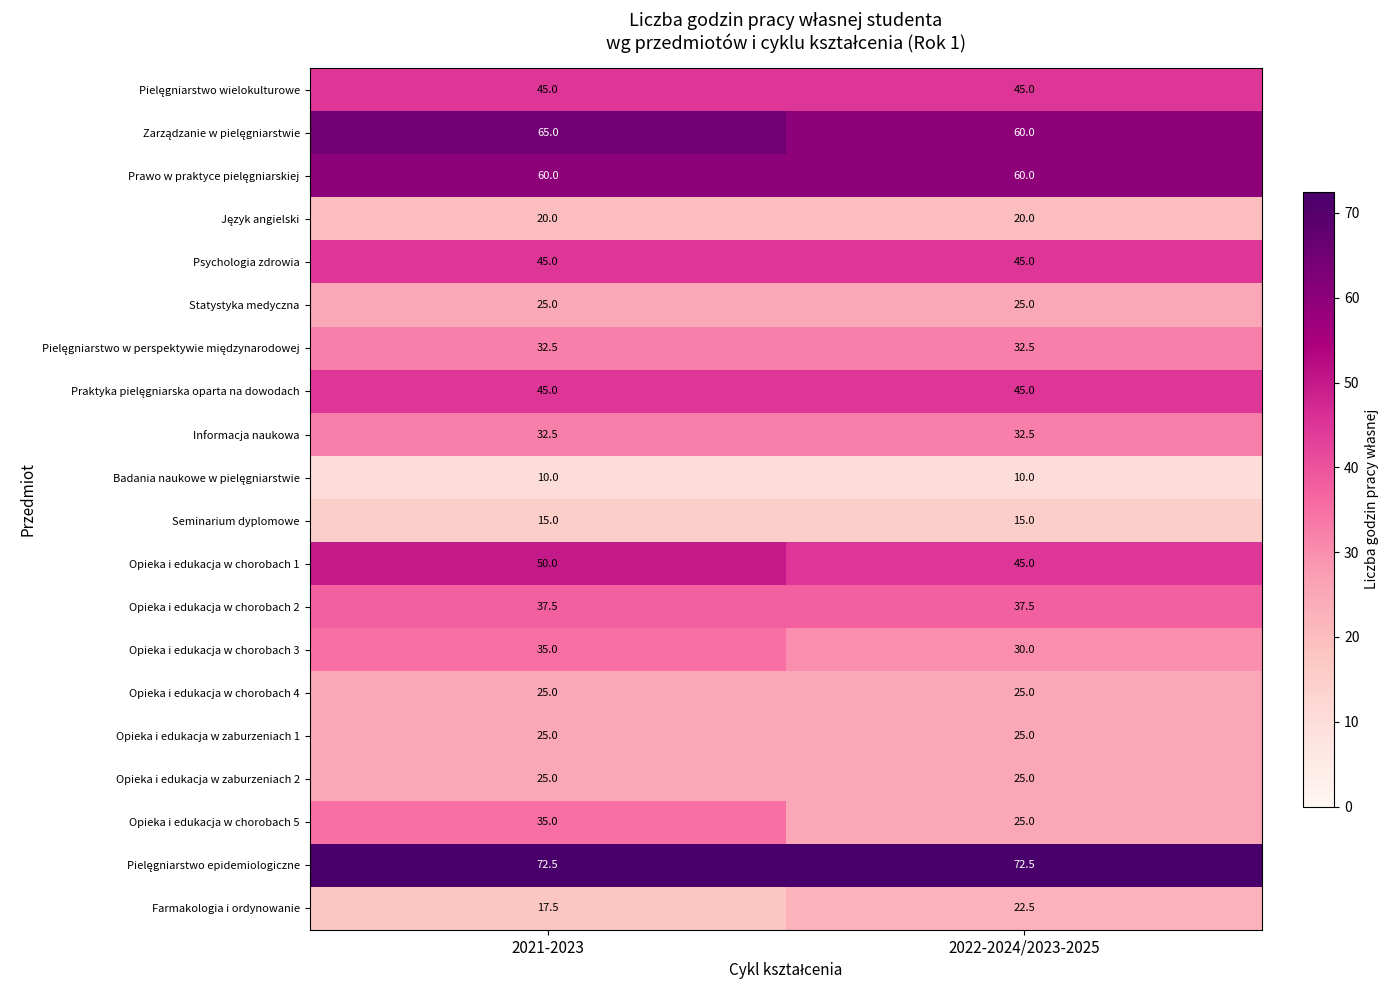

Between 2021-2023 and 2022-2024/2023-2025, which series saw the biggest shift?

Opieka i edukacja w chorobach 5